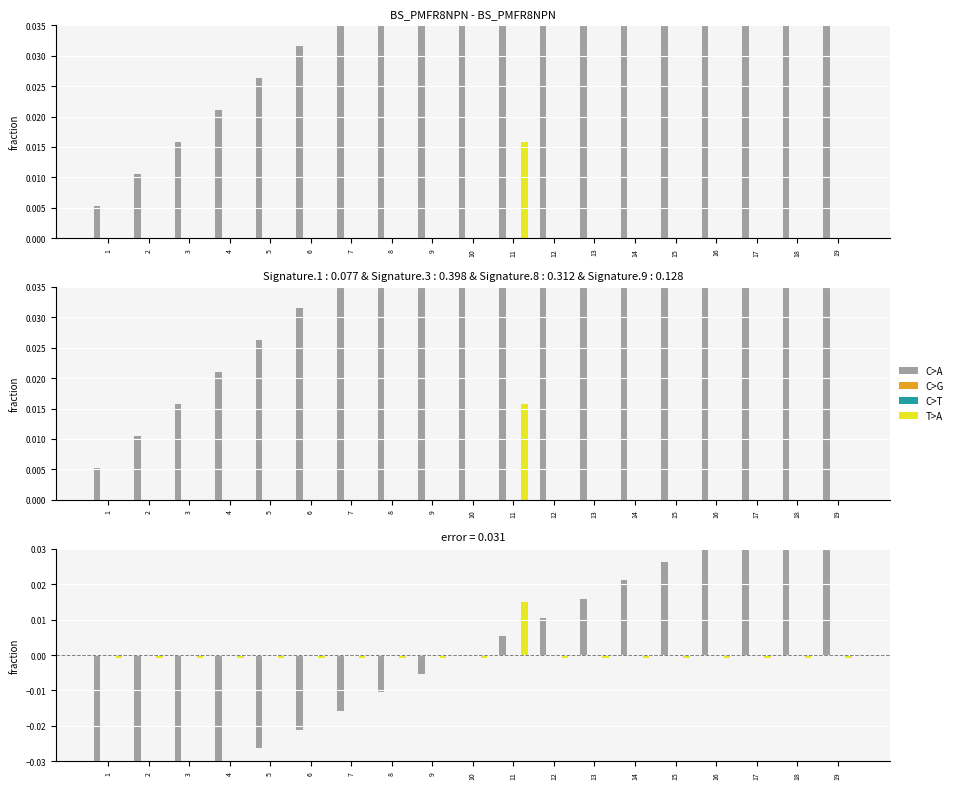

Between 14 and 19, which series saw the biggest shift?

C>A